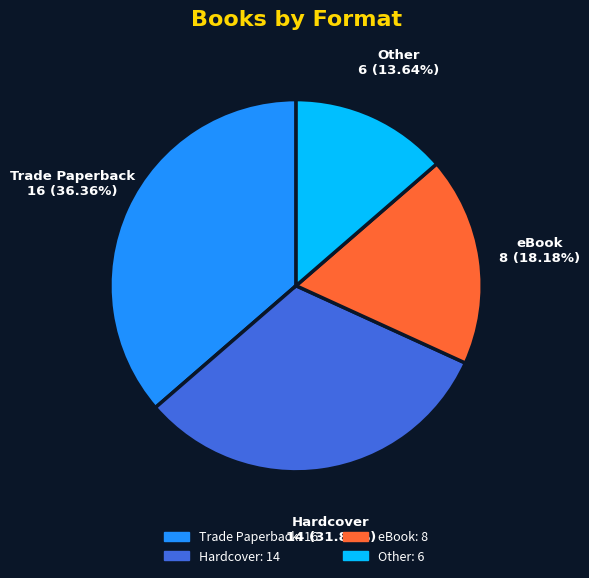

To the nearest percent, what portion does Other represent?

14%